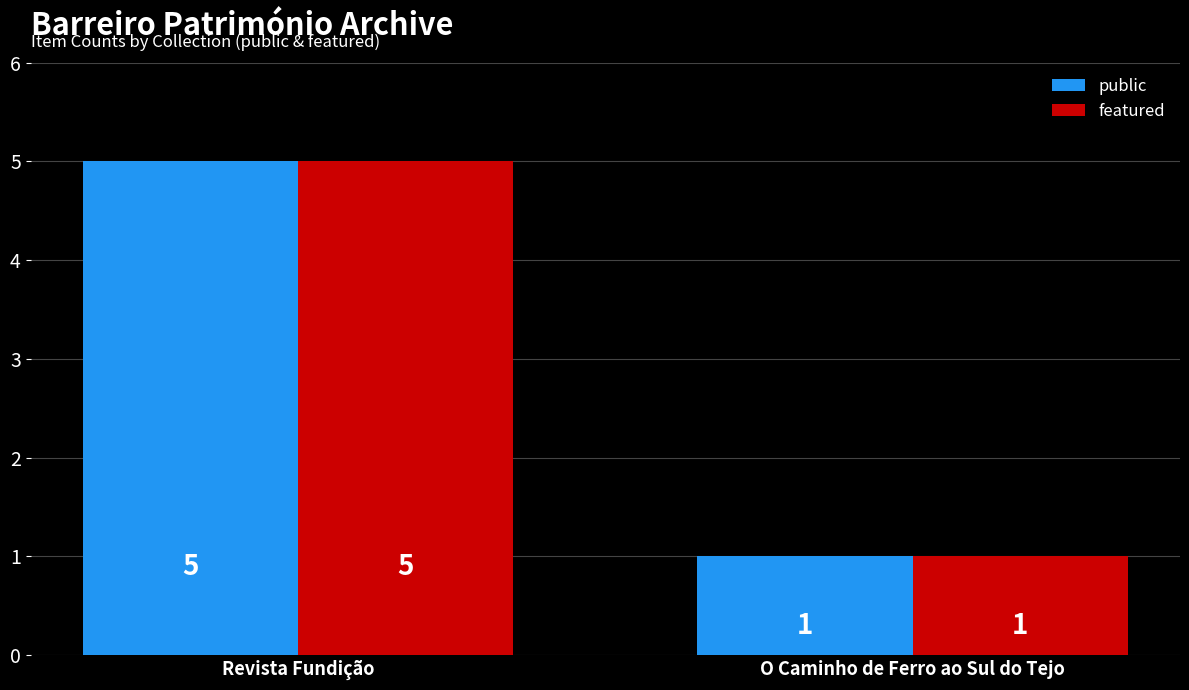

What is the value of the featured bar at the 1st from the left?

5